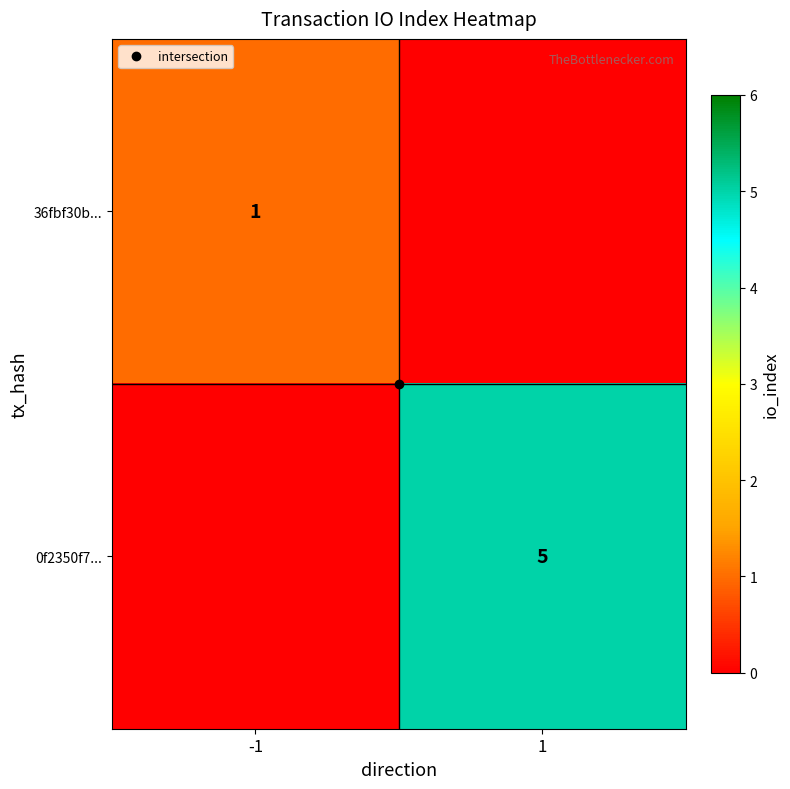

List the labels in order of 0f2350f7... value, largest first.

1, -1